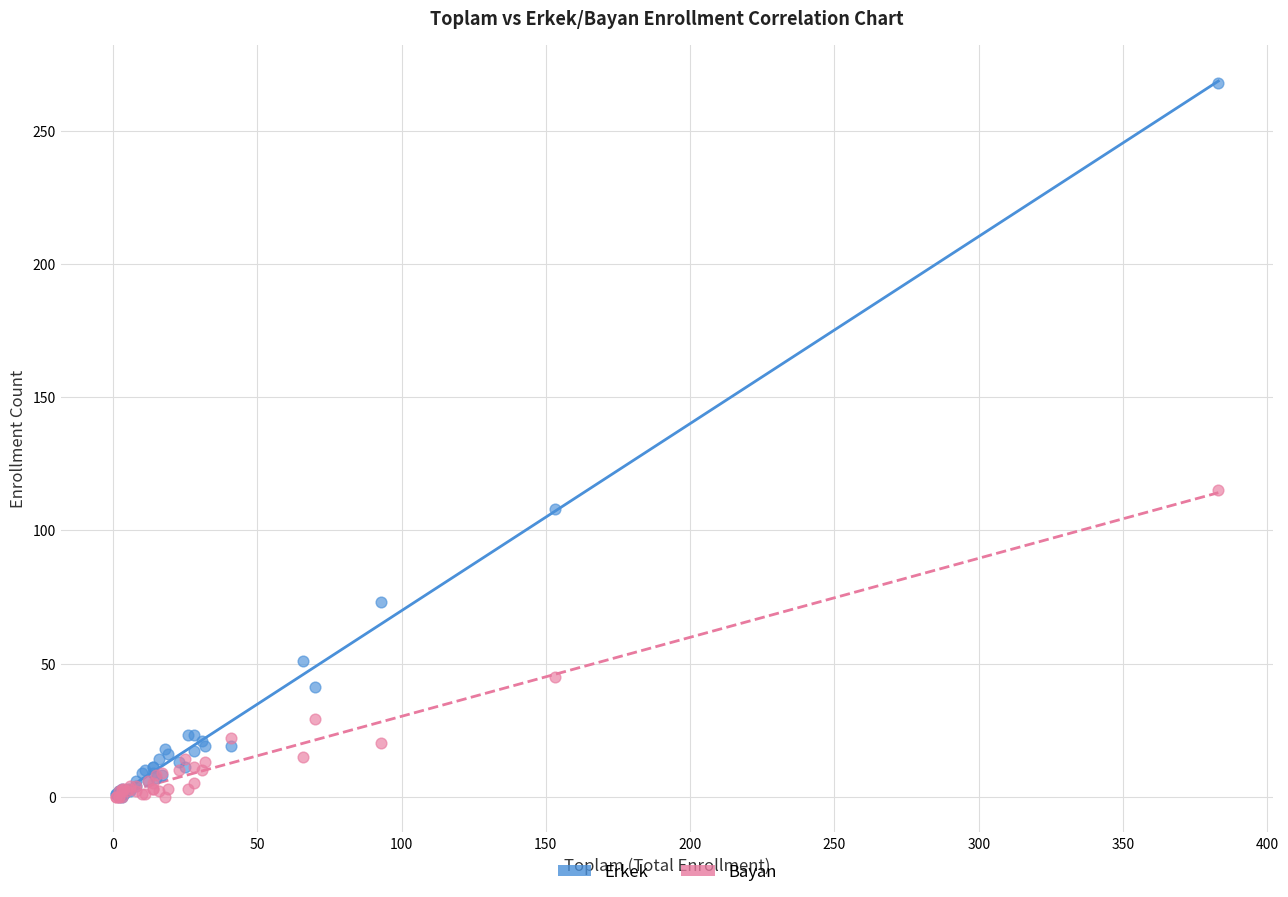

Across all series, what Y value is closest to 134?

115